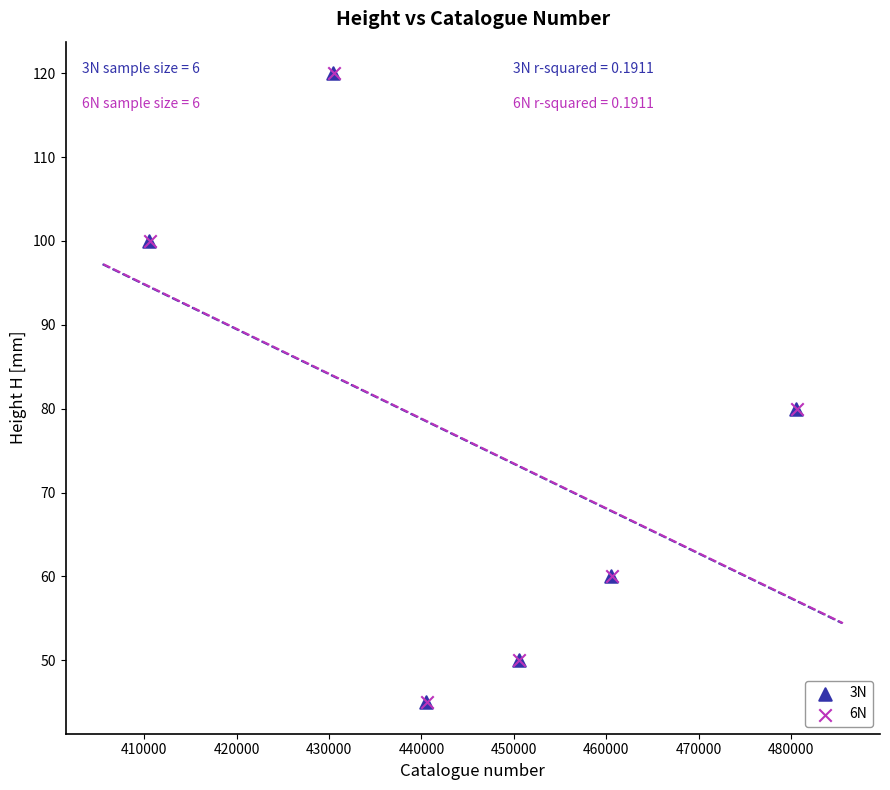

What are all the series names shown in the legend?

3N, 6N